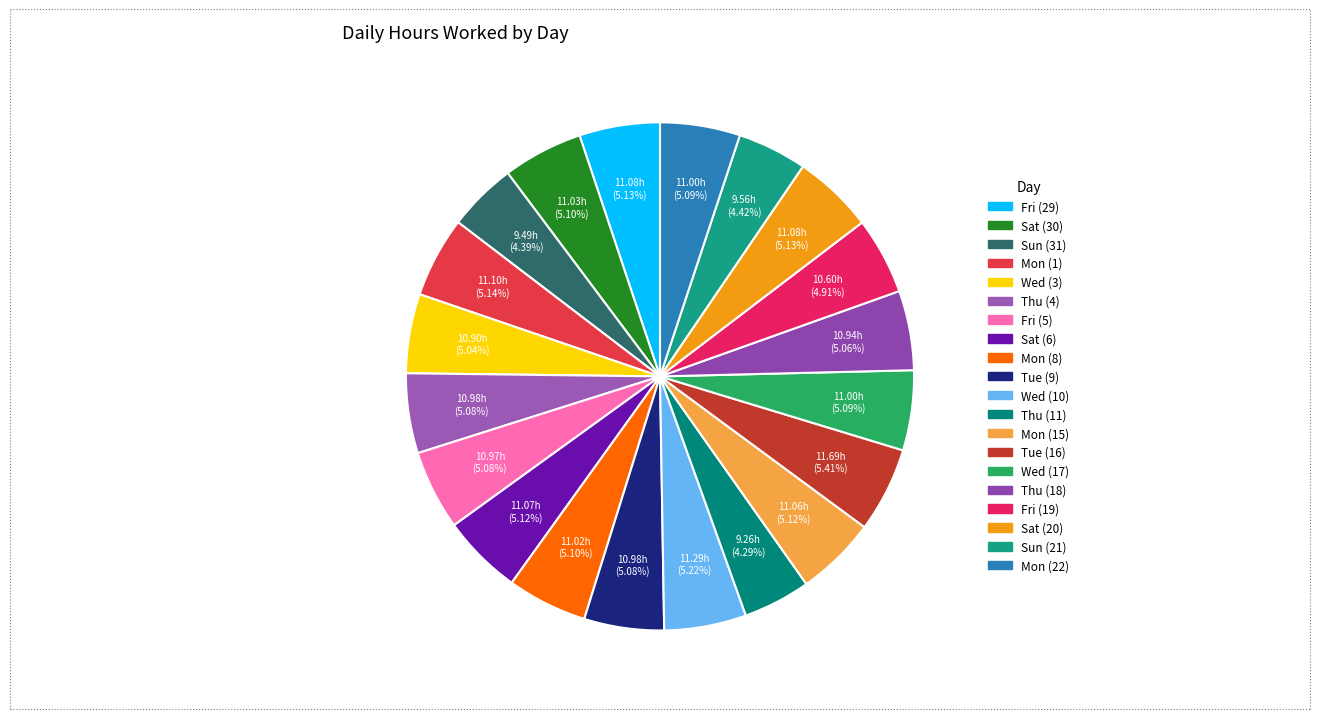

To the nearest percent, what is the combined percentage of Fri (29) and Fri (5)?

10%